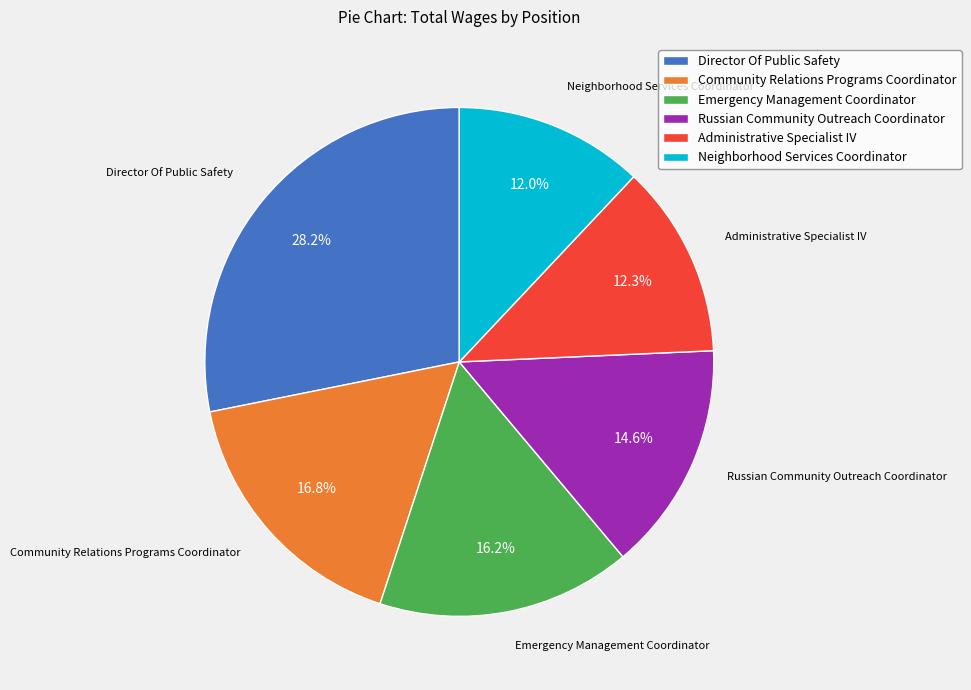

Which has a higher value, Director Of Public Safety or Russian Community Outreach Coordinator?

Director Of Public Safety